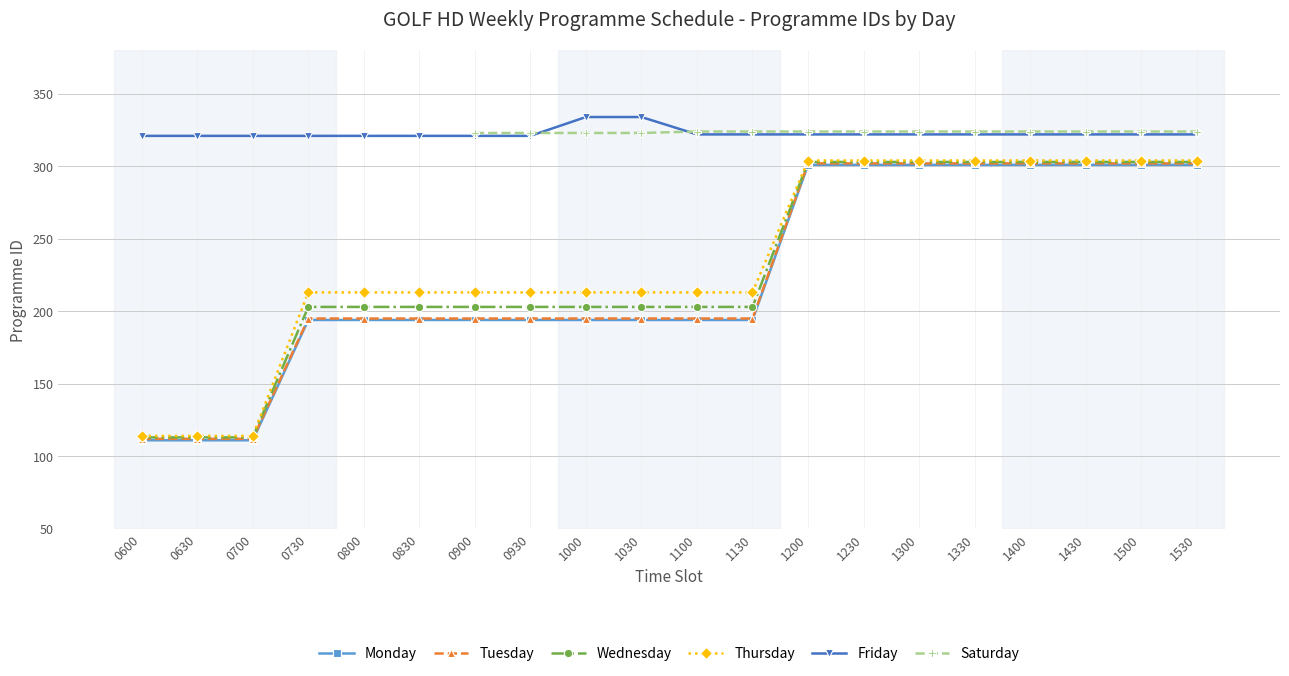

Rank the series by their maximum value, from highest to lowest.

Friday, Saturday, Thursday, Wednesday, Tuesday, Monday